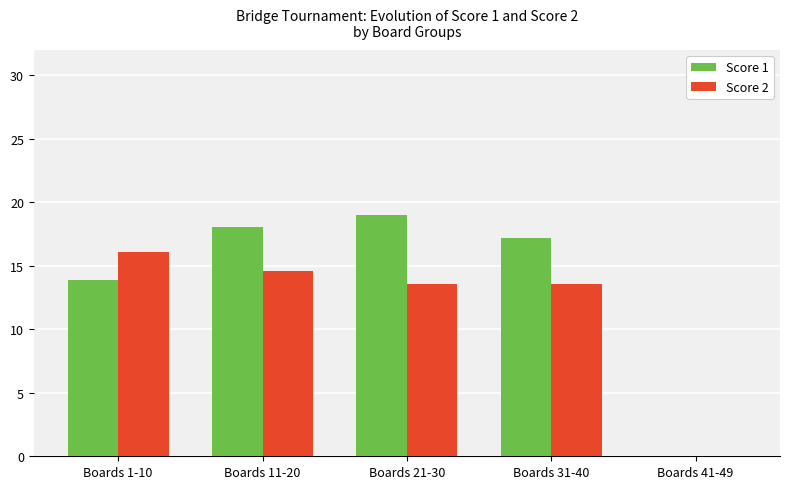

What is the sum of the Score 1 values at Boards 31-40 and Boards 41-49?

17.2